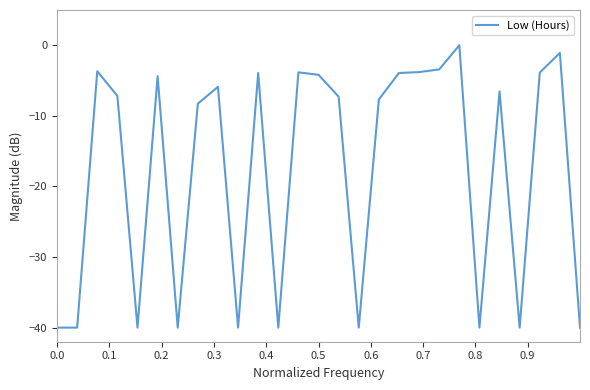

What is the smallest value displayed?

-40.0